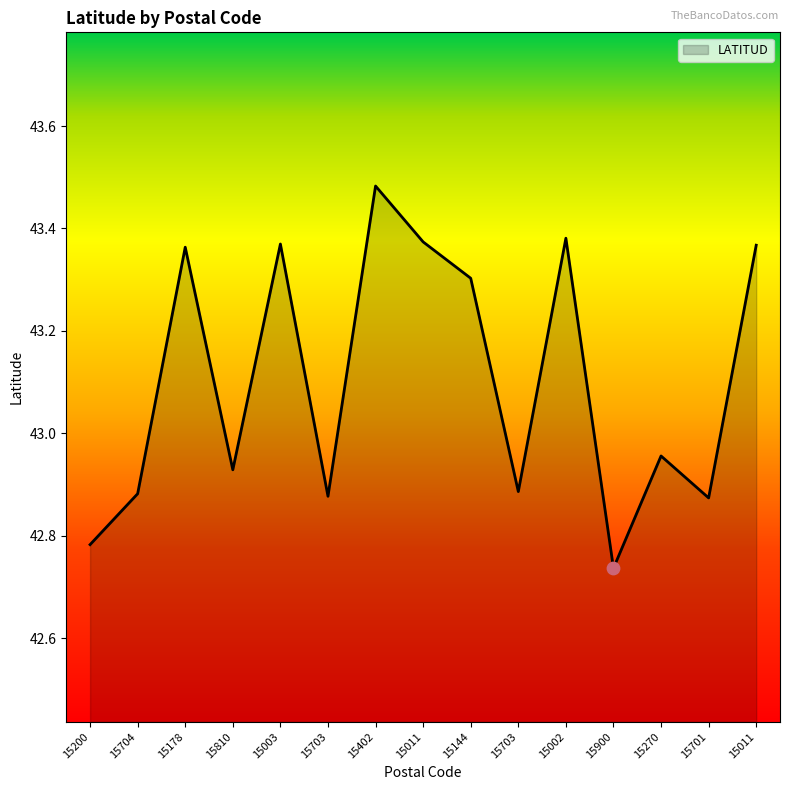

Between 15144 and 15270, which is larger?

15144